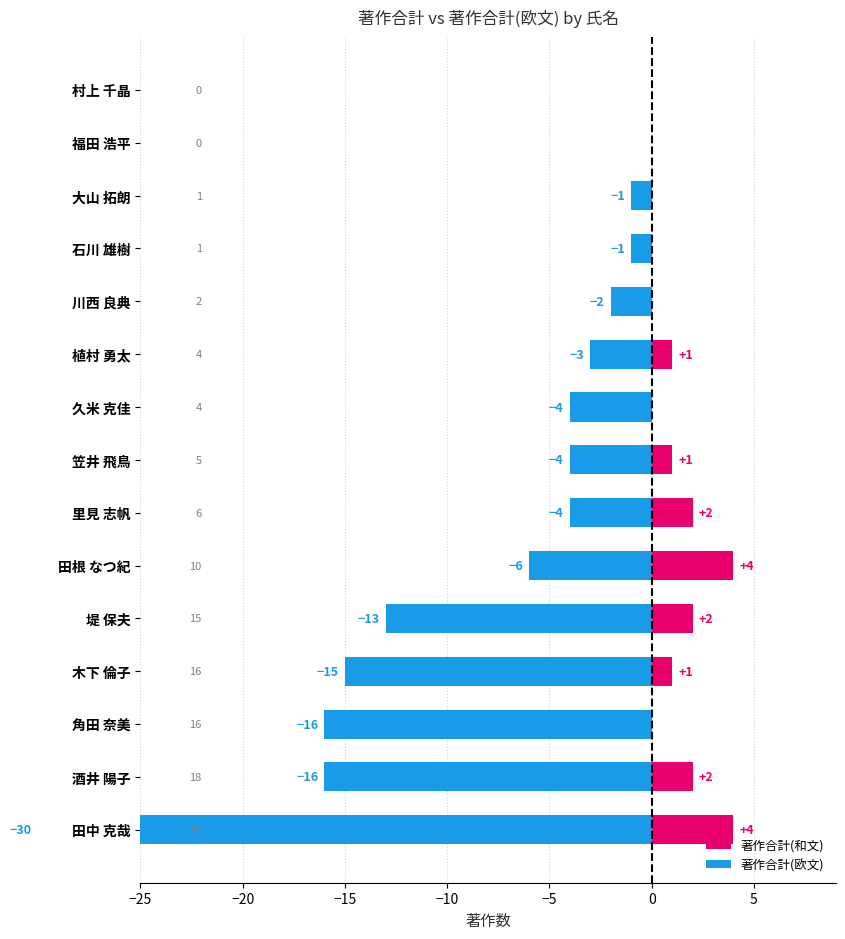

How many data points in 著作合計(欧文) are above -4?

6